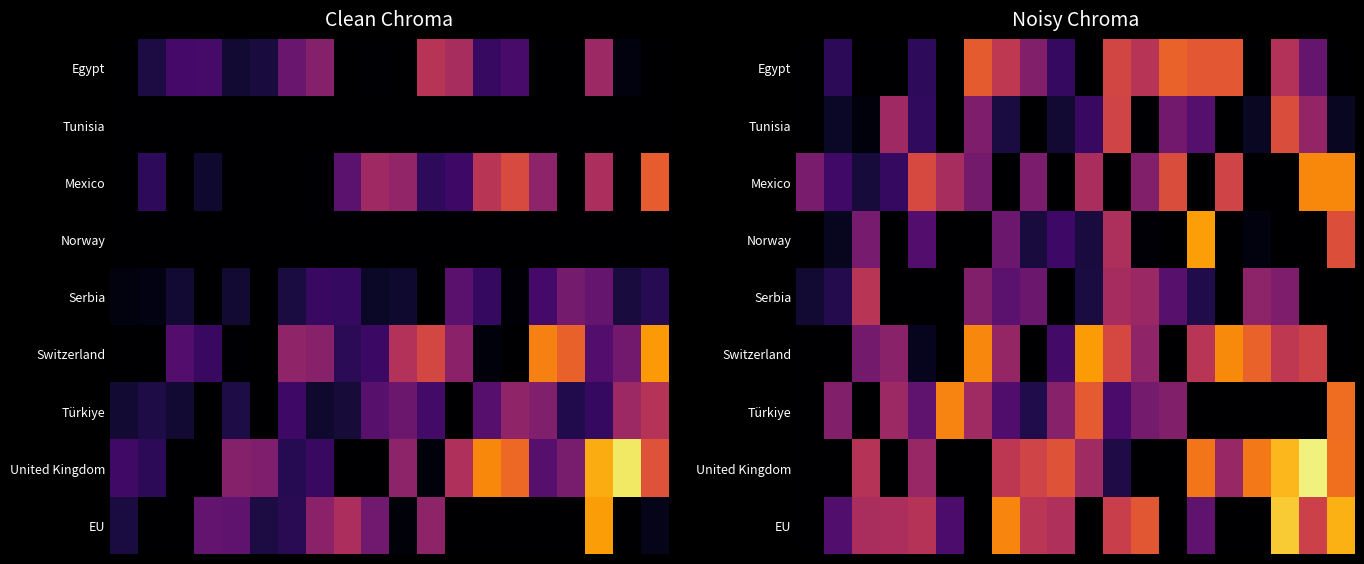

What is the greatest value displayed?

1.0